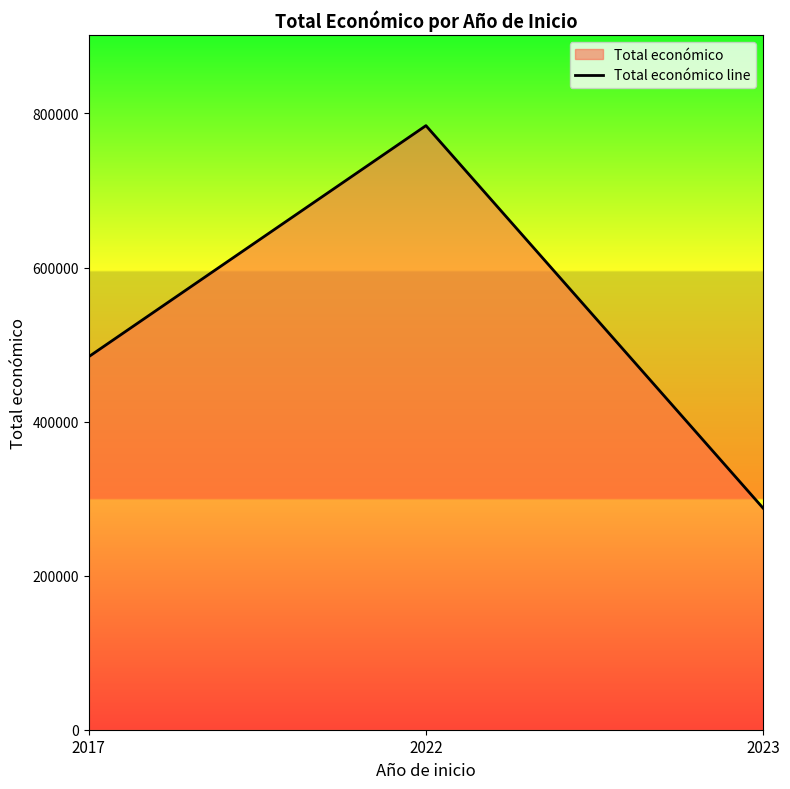

How many distinct data groups are displayed?

1